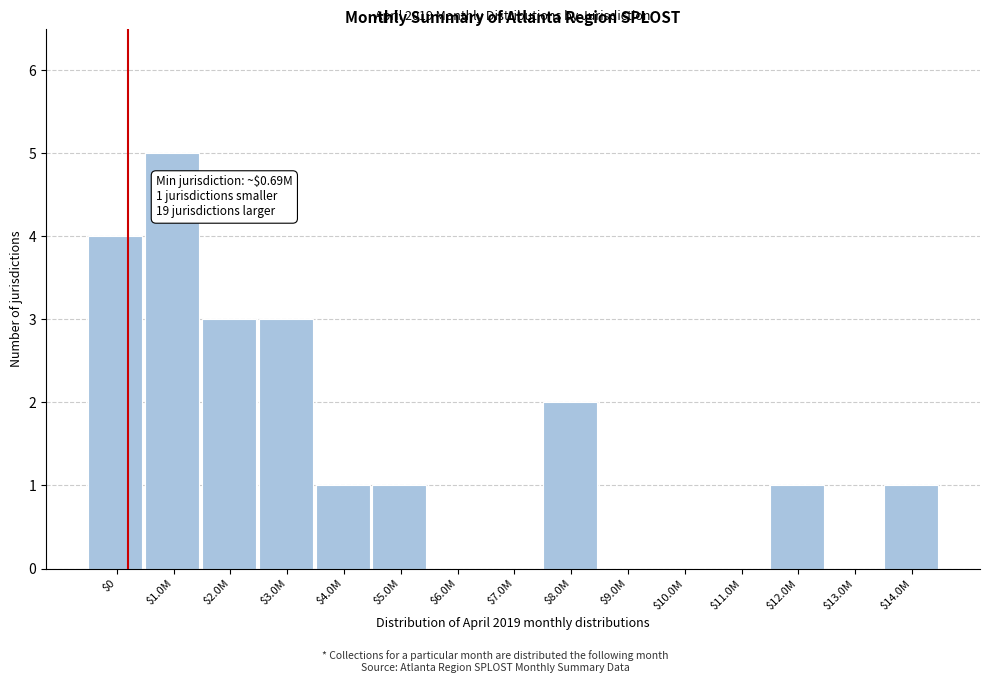

At which category does the chart reach its peak across all series?

$1.0M